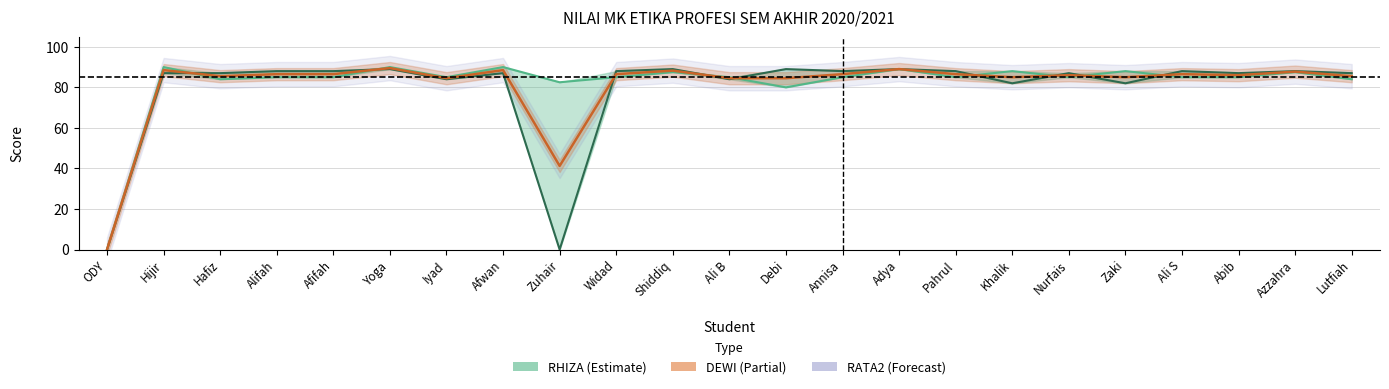

At which category does DEWI reach its first local peak?

Hijir